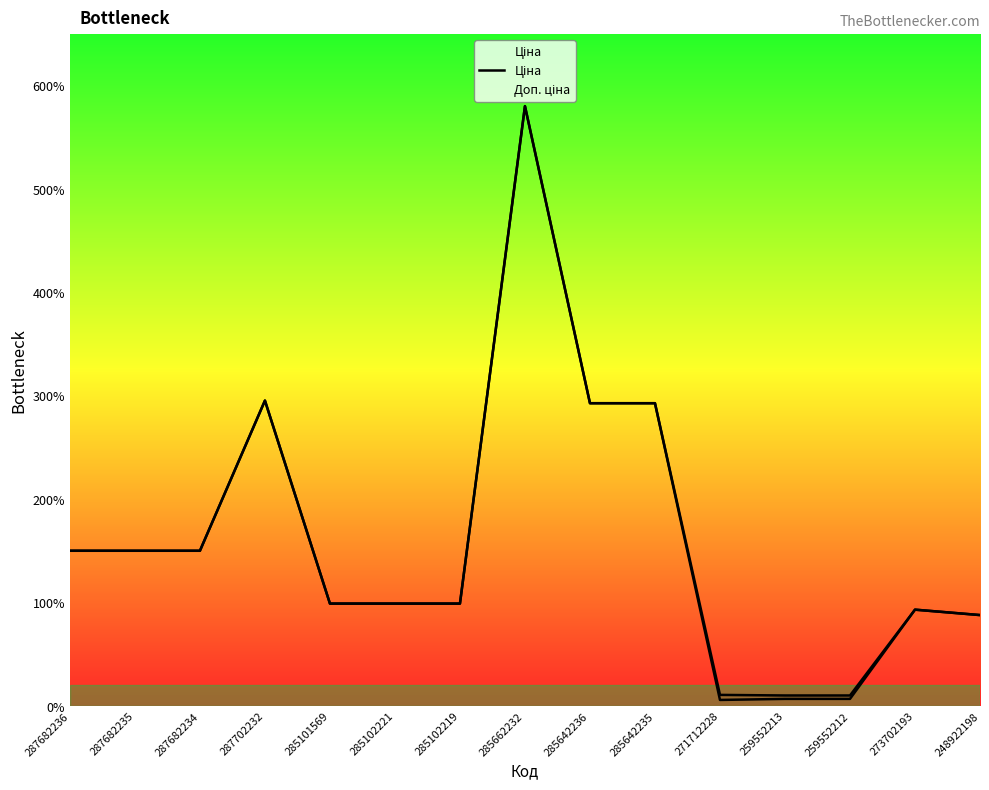

What is the ratio of the value at 287682236 to the value at 287682235?

1.0